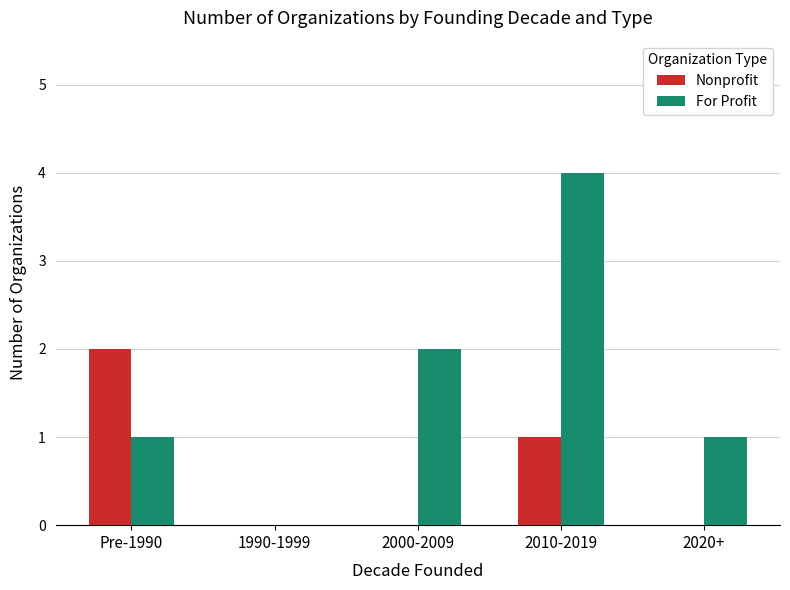

Is the value of For Profit at 2010-2019 greater than the value of Nonprofit at 2010-2019?

Yes